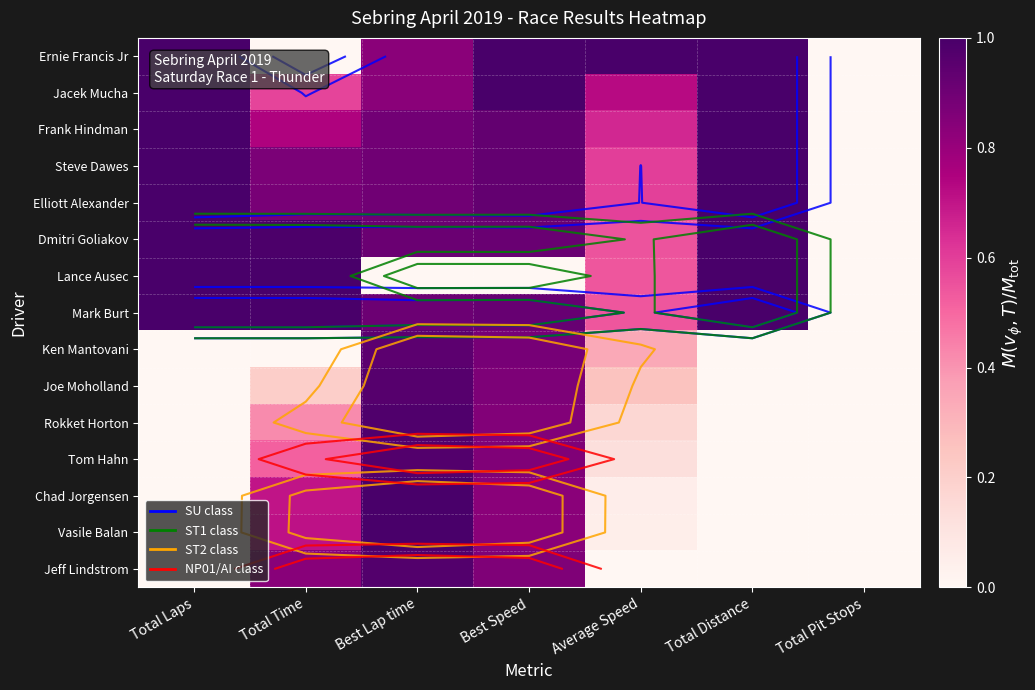

Is it true that Dmitri Goliakov equals 0.3 at Total Pit Stops?

False